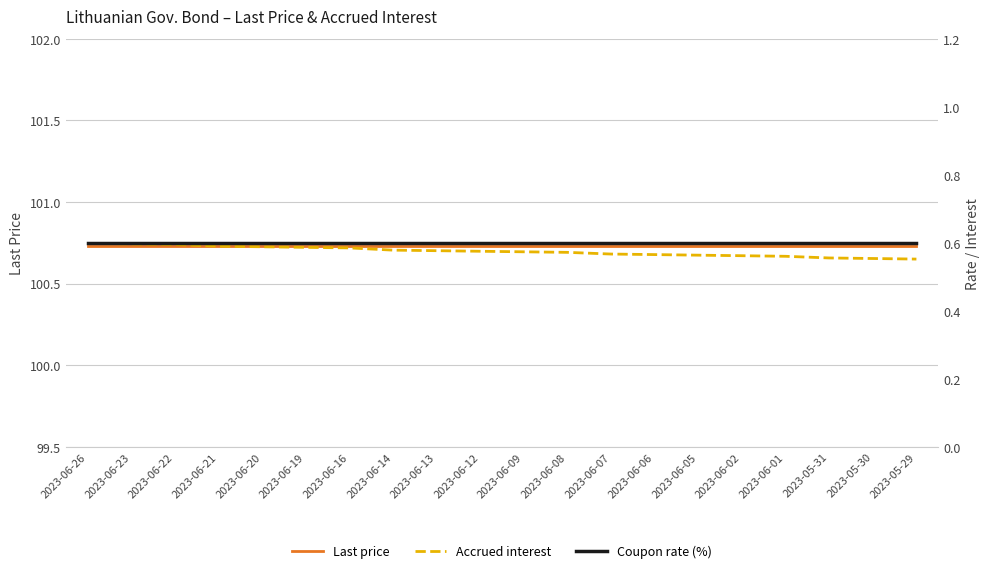

The Coupon rate (%) series shows 0.9 at 2023-06-23. True or false?

False